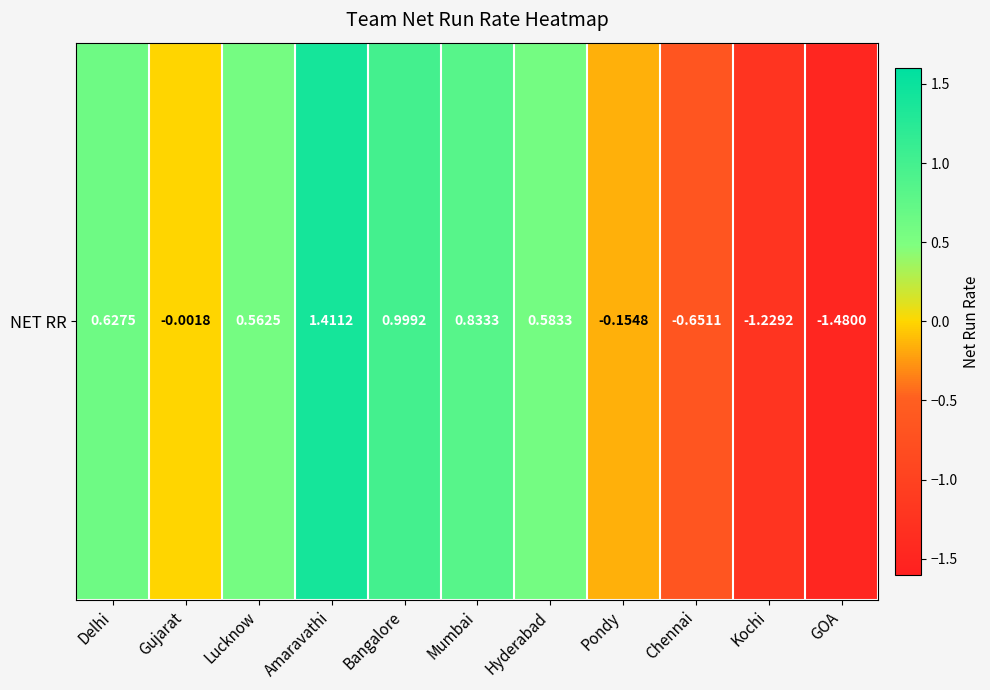

What is the minimum value shown in the chart?

-1.5